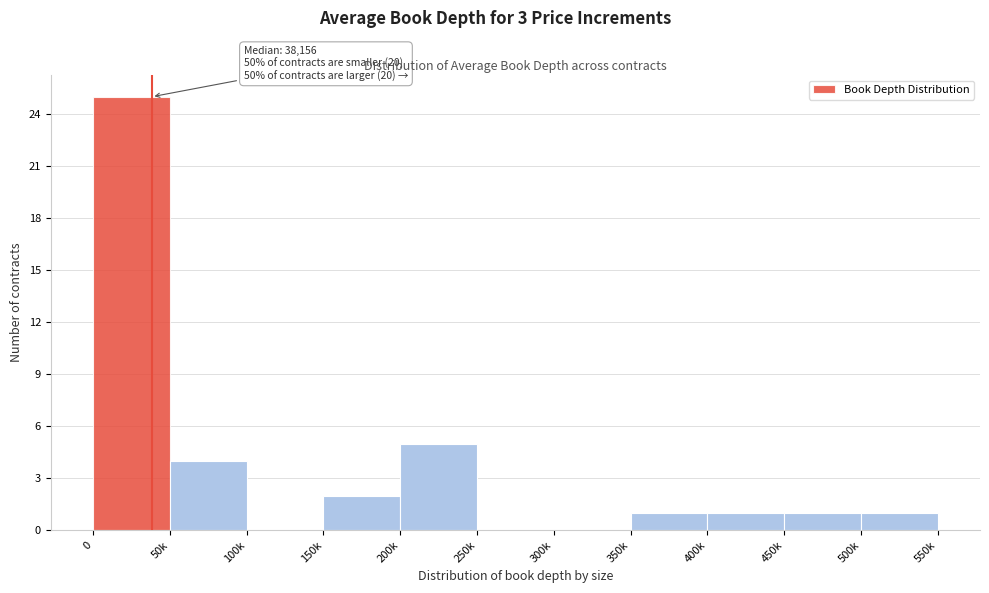

Reading left to right, list all the values displayed in this chart.

0=25	50k=4	100k=0	150k=2	200k=5	250k=0	300k=0	350k=1	400k=1	450k=1	500k=1